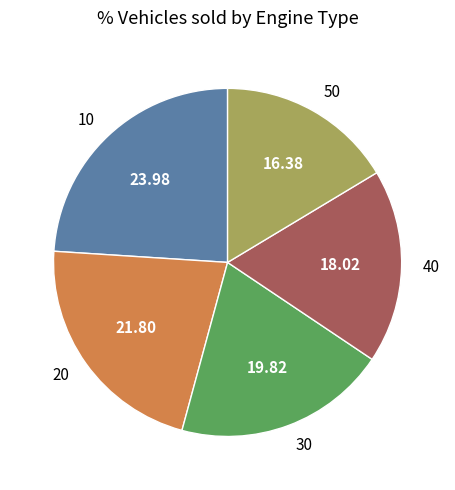

Between 10 and 30, which is larger?

10